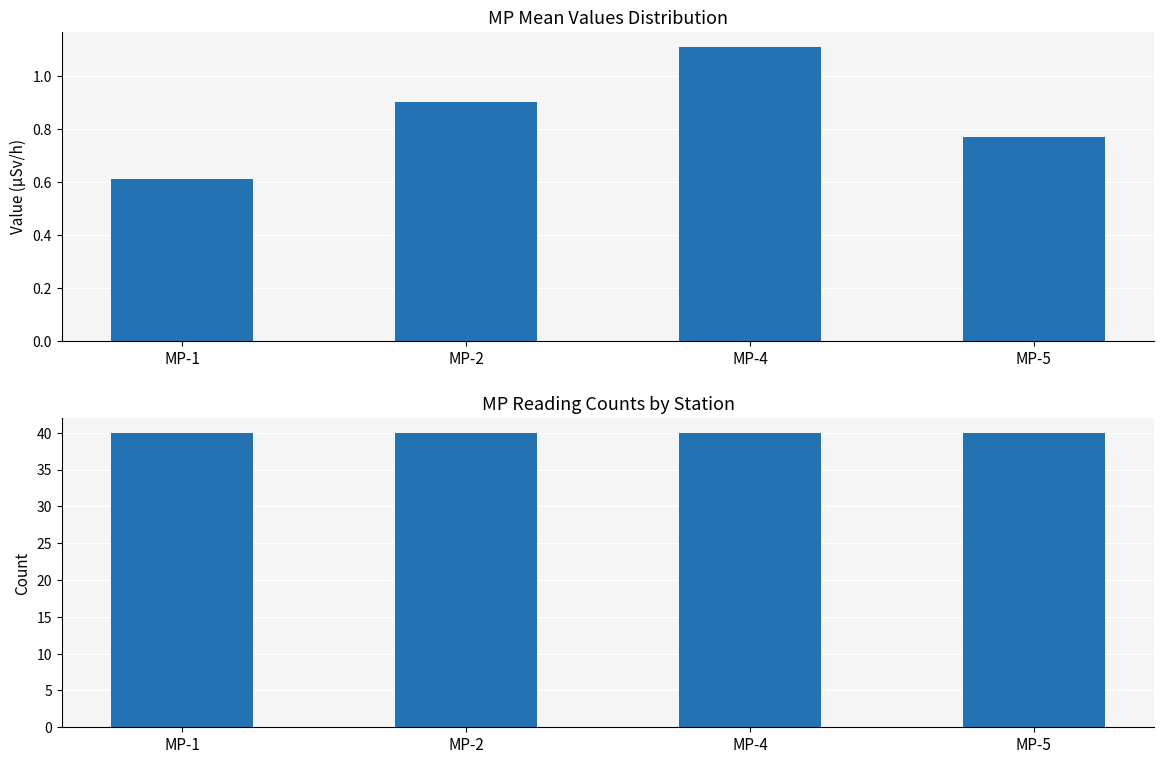

What is the difference between the highest and lowest values at MP-1?

39.4